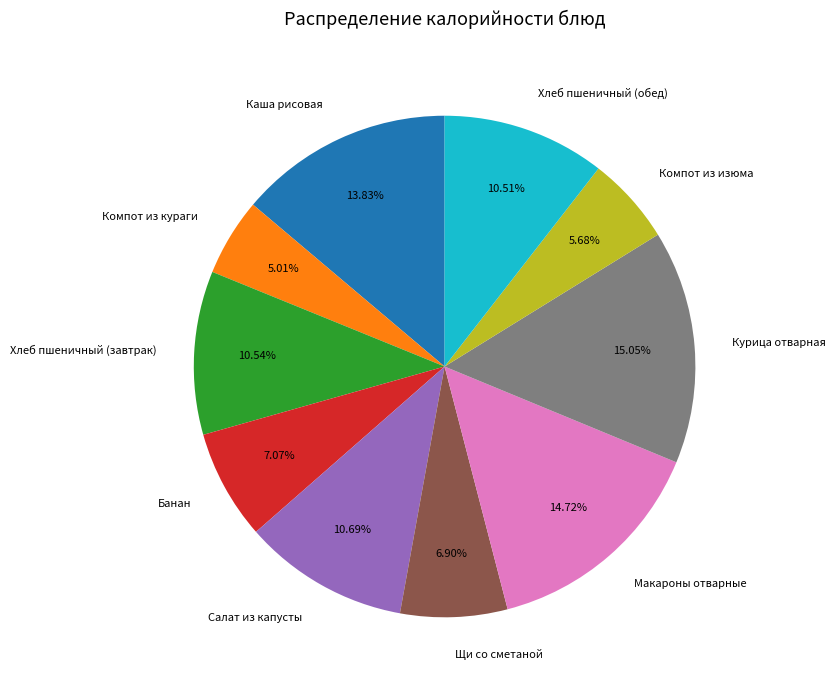

To the nearest percent, what is the difference between the largest and smallest slice percentages?

10%